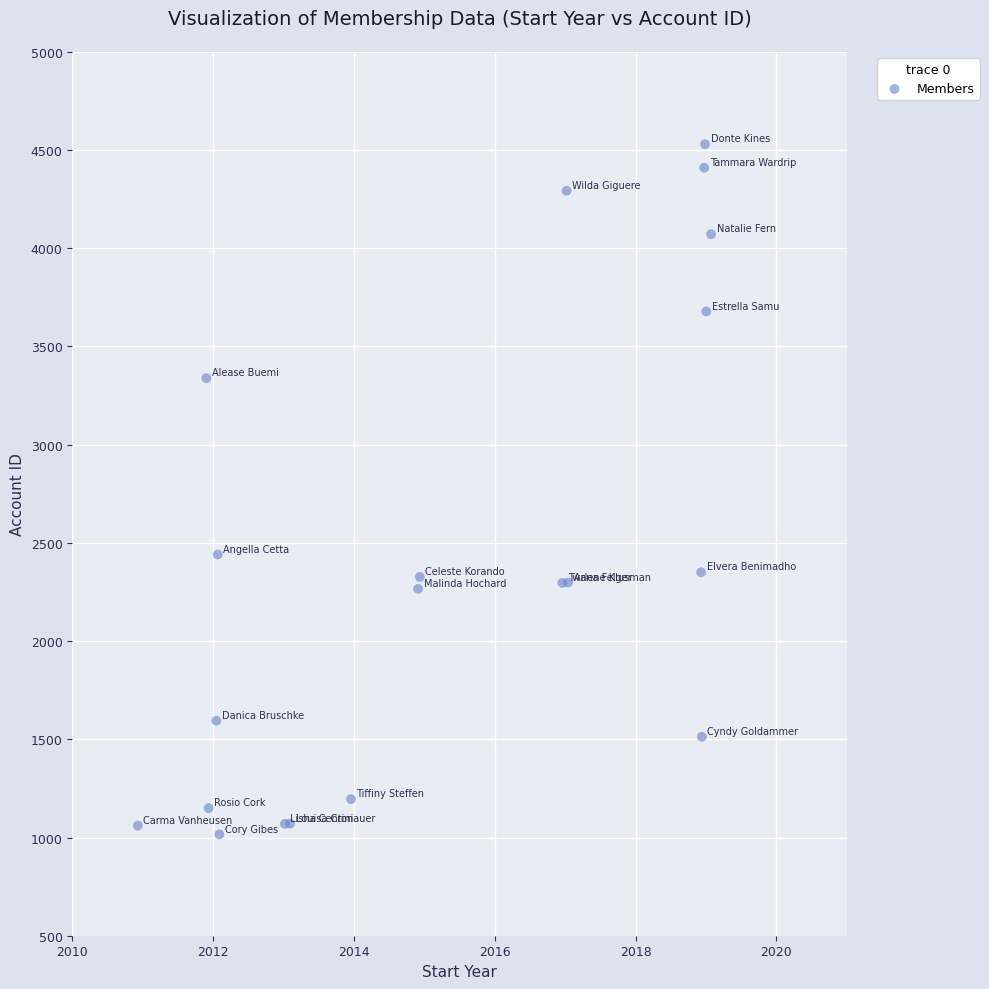

What Y value in the scatter plot is closest to 2772?

2440.6